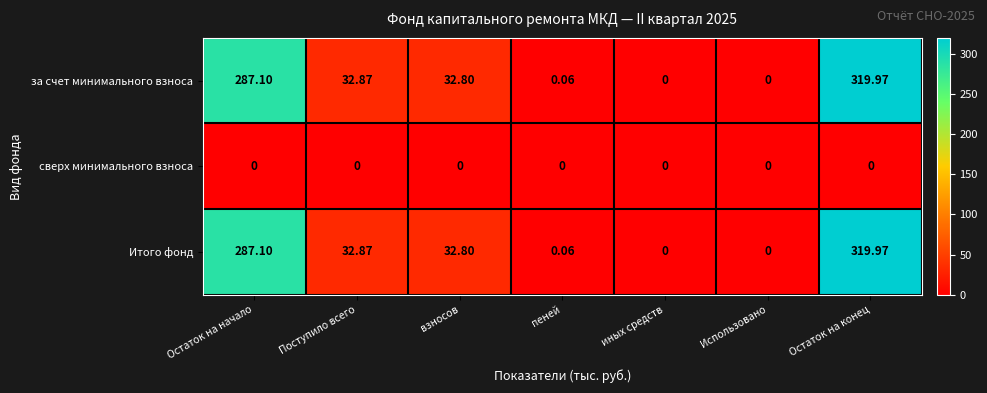

How many categories are shown in the chart?

7